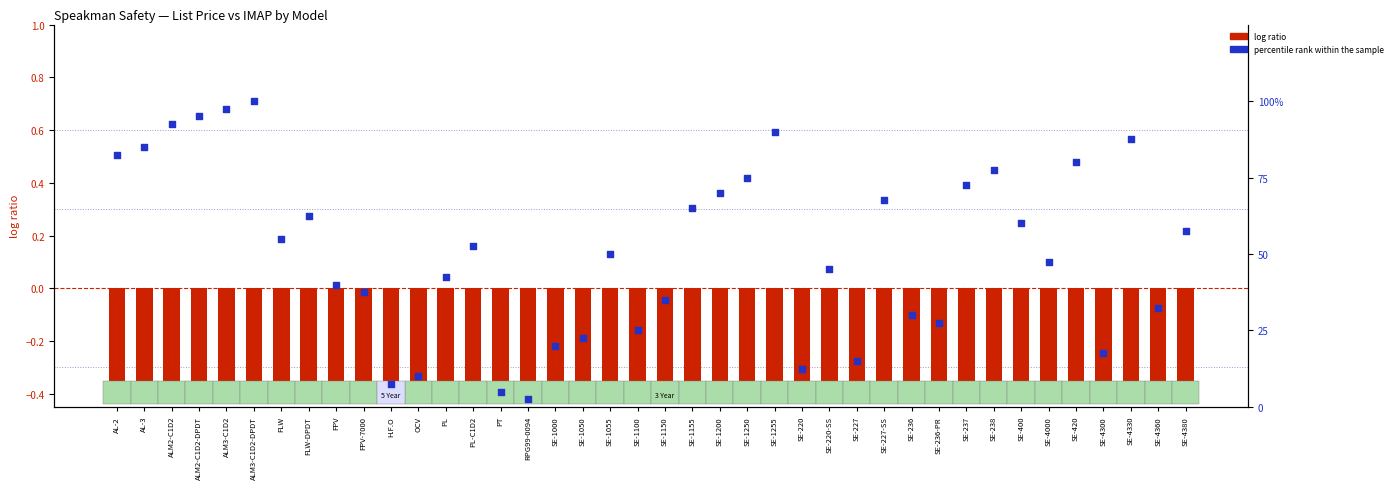

What are all the series names shown in the legend?

log ratio, percentile rank within the sample